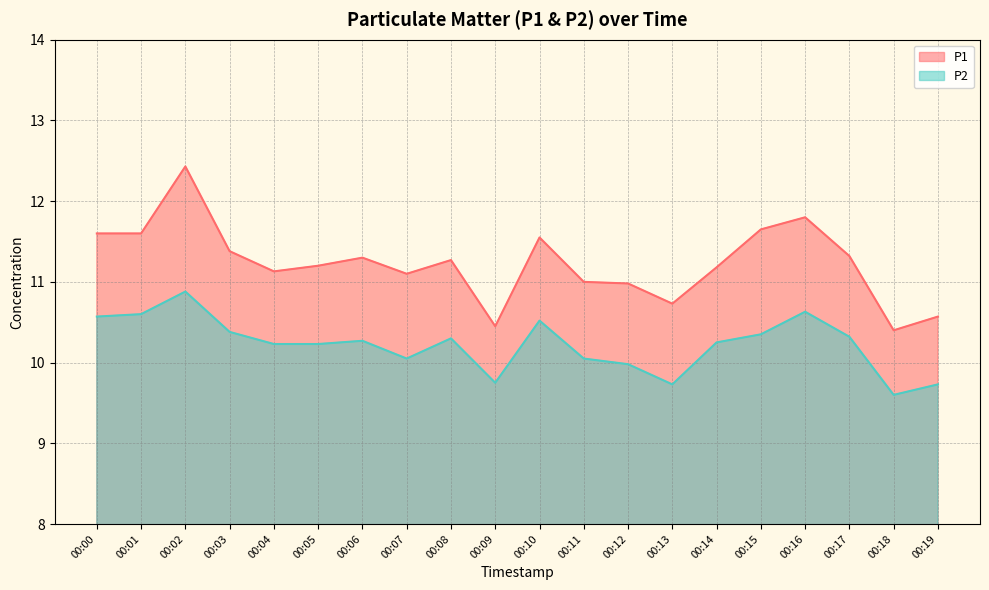

What is the maximum value for P2?

10.9